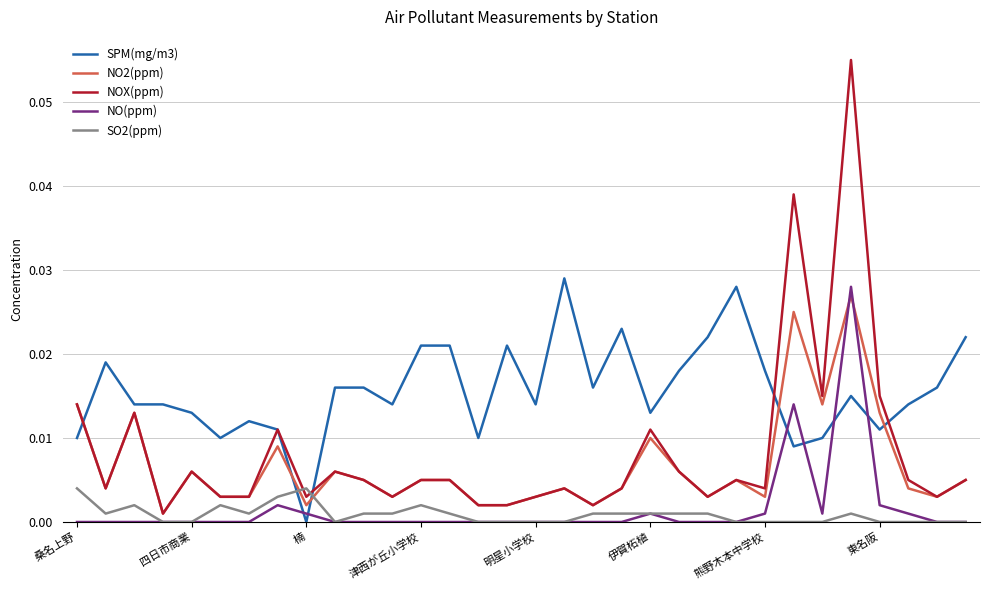

Which series has the largest range (max minus min)?

NOX(ppm)